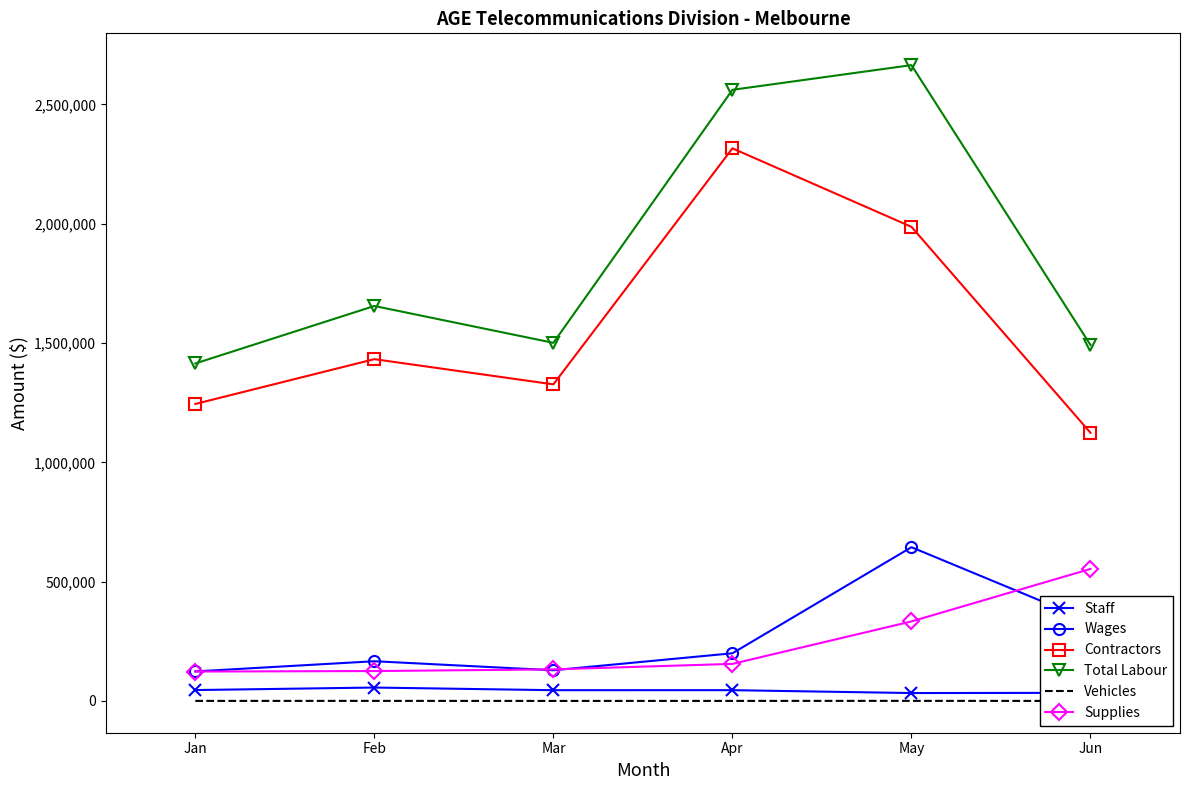

At which category does Contractors reach its first local peak?

Feb